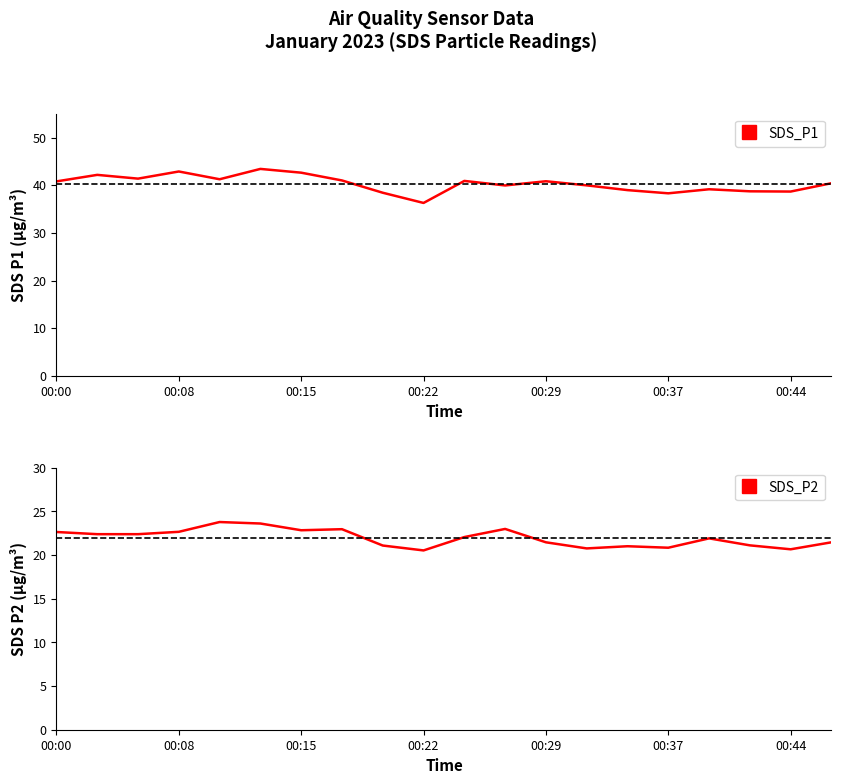

True or false: SDS_P2 and SDS_P1 intersect in this chart.

False